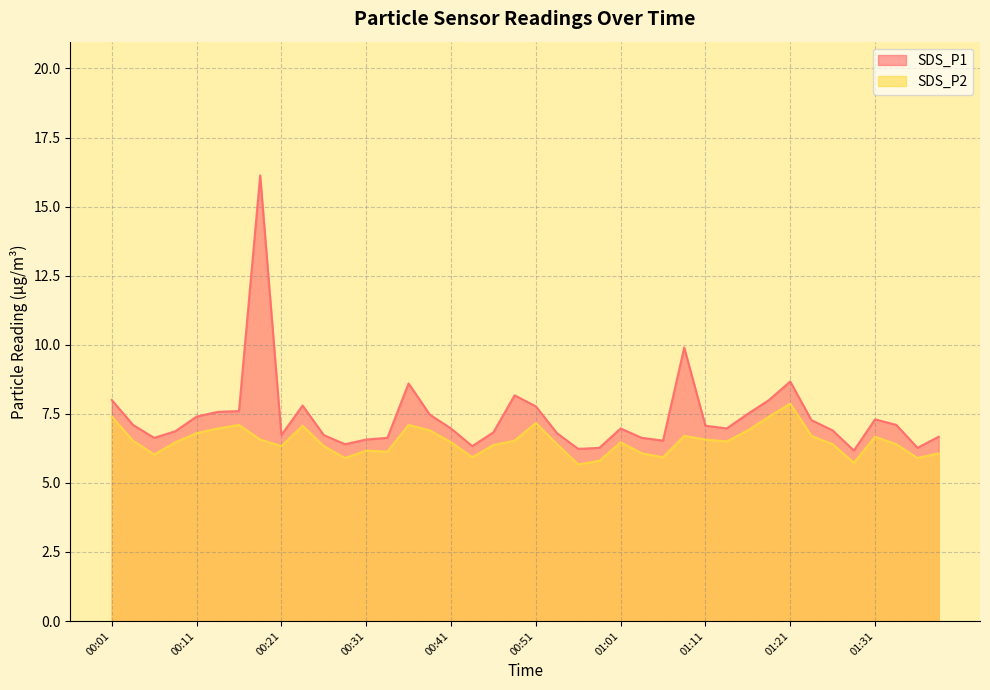

At which label does SDS_P1 reach its minimum?

01:28